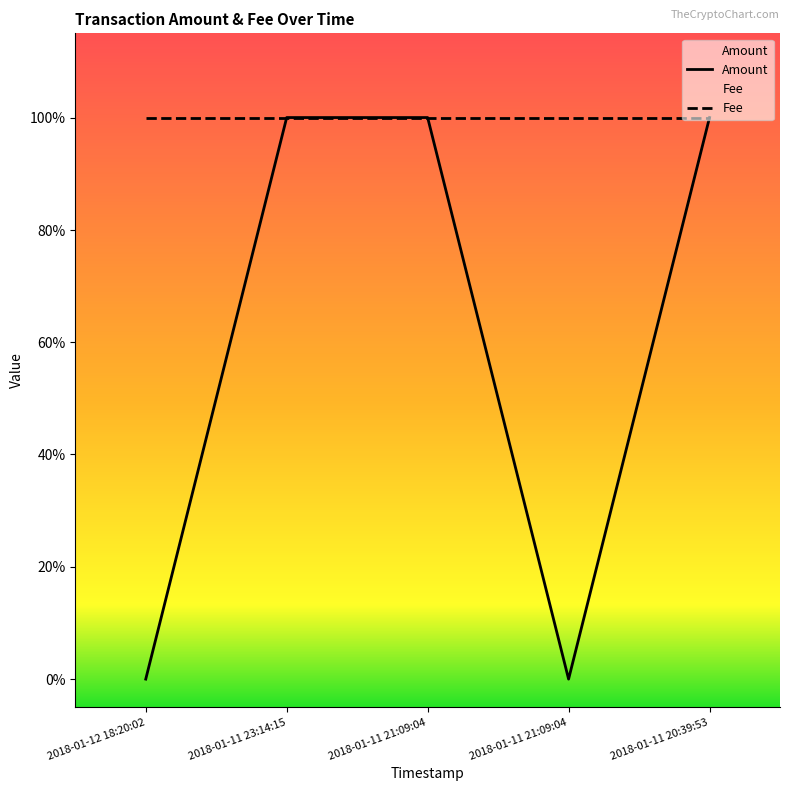

Rank the categories by value from lowest to highest.

2018-01-12 18:20:02, 2018-01-11 21:09:04, 2018-01-11 23:14:15, 2018-01-11 21:09:04, 2018-01-11 20:39:53